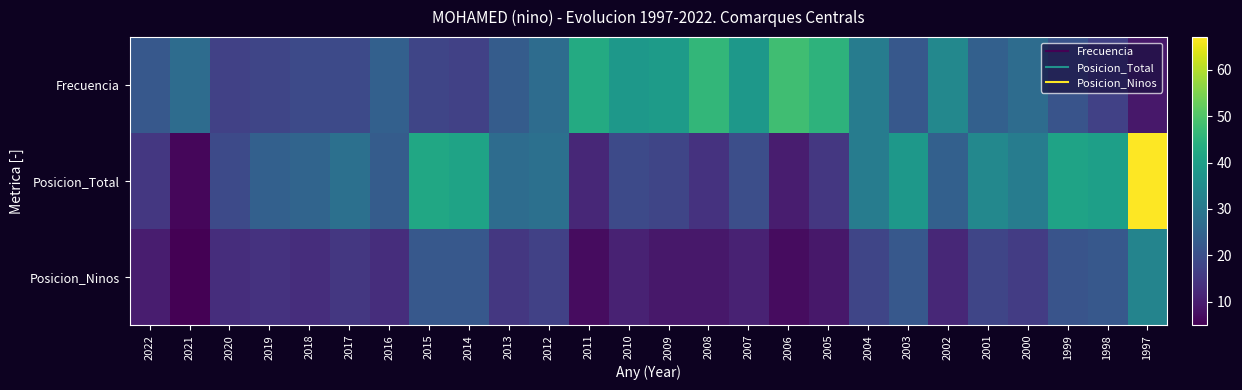

At how many categories does at least one series exceed 32?

15